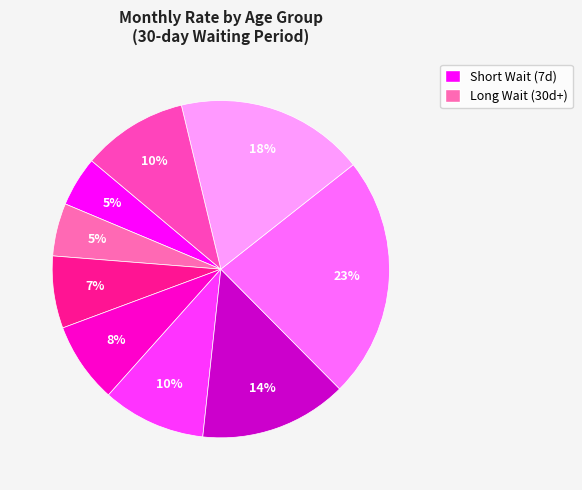

Count the number of slices in the pie.

9